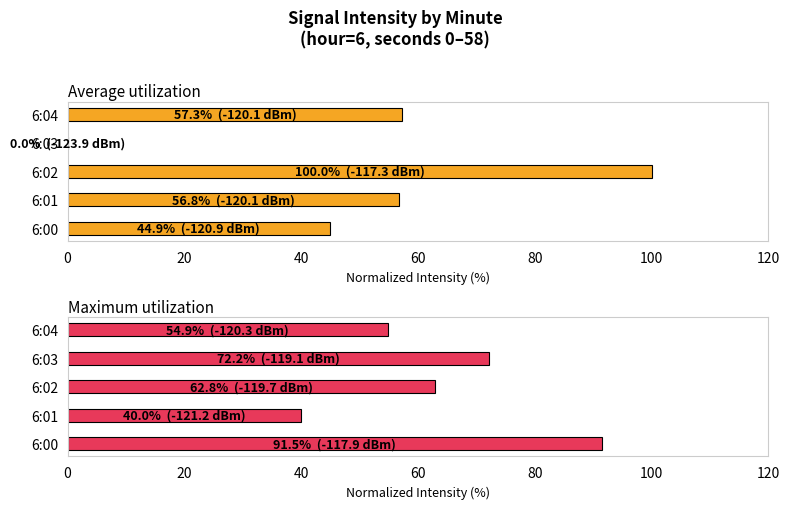

Rank the series by their average value, from lowest to highest.

Average utilization, Maximum utilization